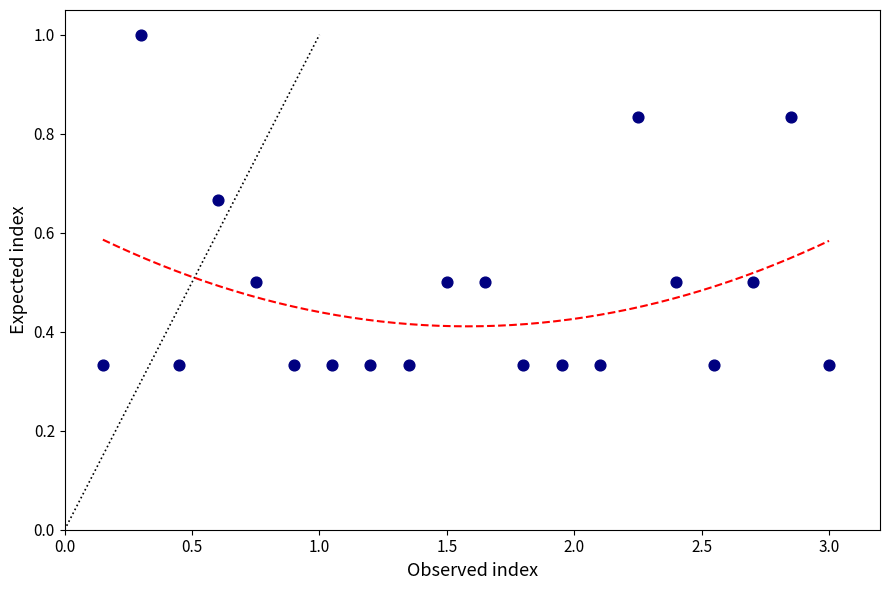

What is the range of X values (max minus min)?

2.9